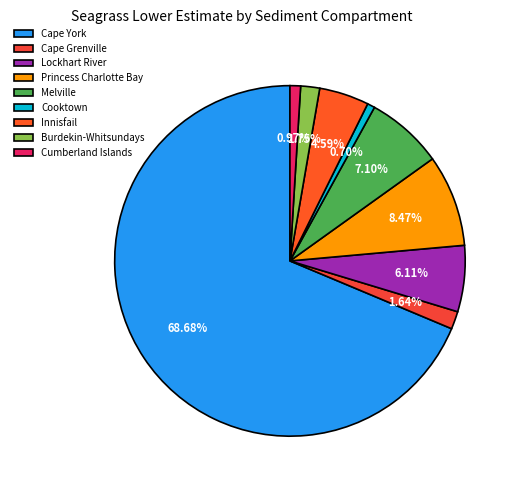

To the nearest percent, what portion does Cumberland Islands represent?

1%